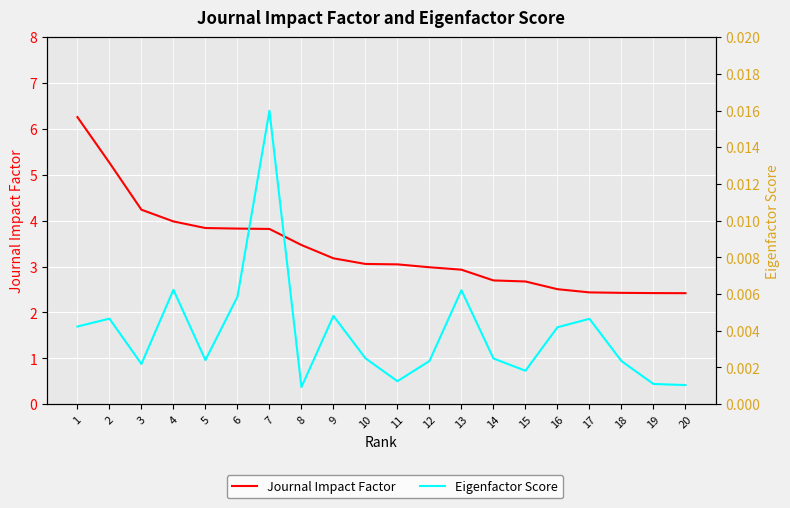

How many interior local peaks does the Eigenfactor Score series have?

6